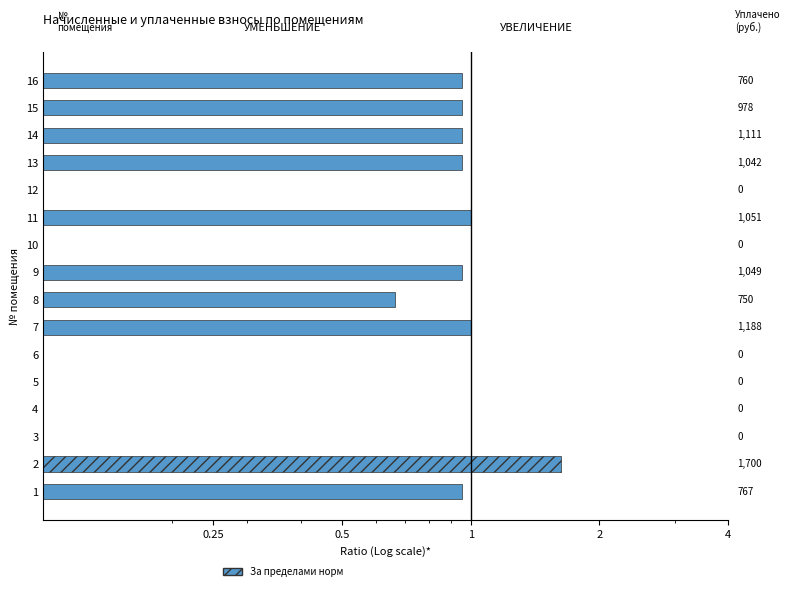

Is it true that the value at 6 is 0.0?

False